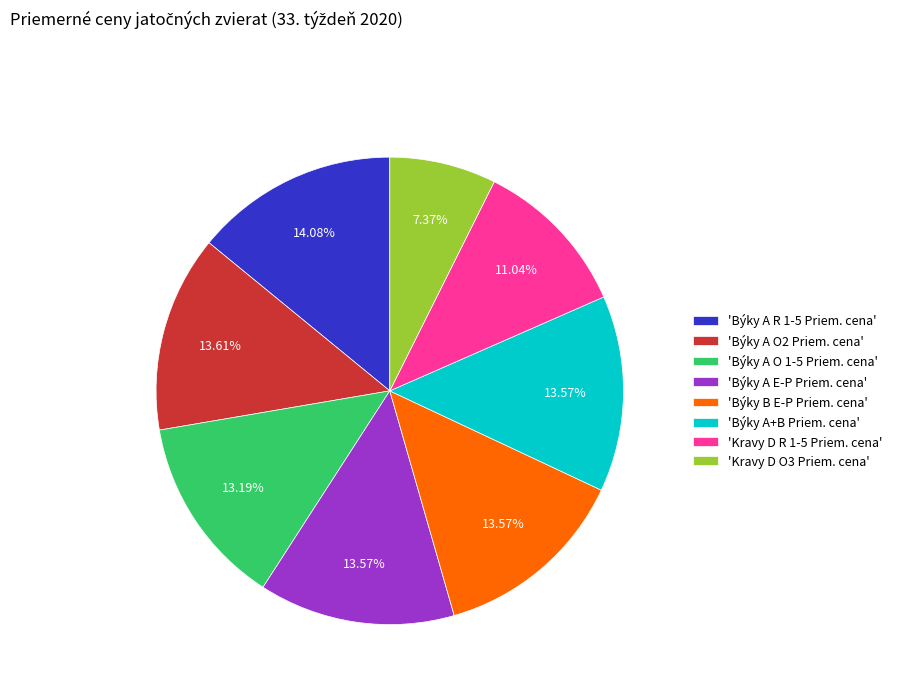

Which has a higher value, 'Kravy D R 1-5 Priem. cena' or 'Býky B E-P Priem. cena'?

'Býky B E-P Priem. cena'